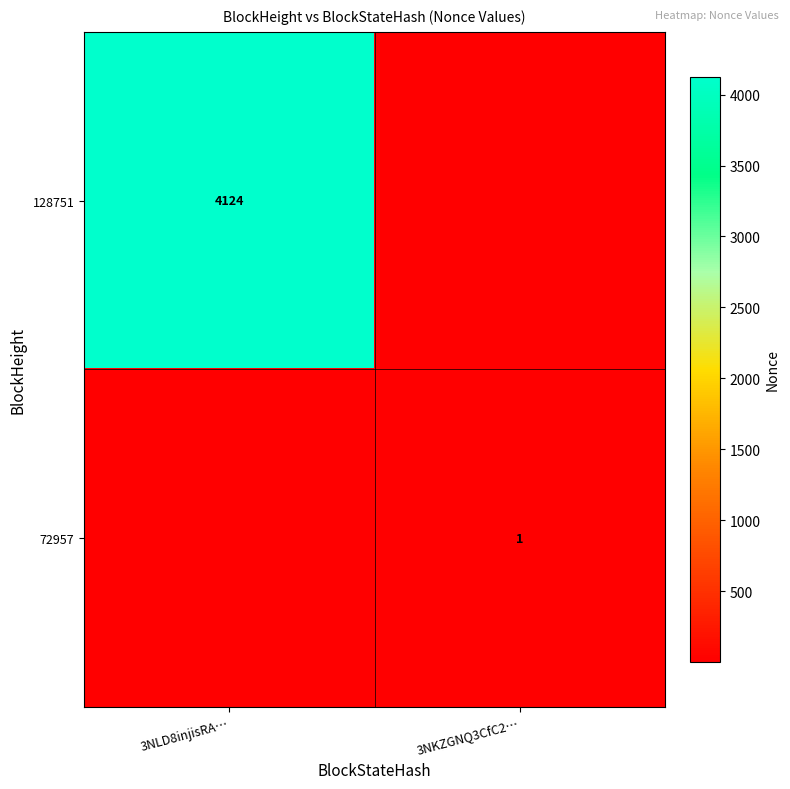

Which label corresponds to the largest value in the chart?

3NLD8injisRA…